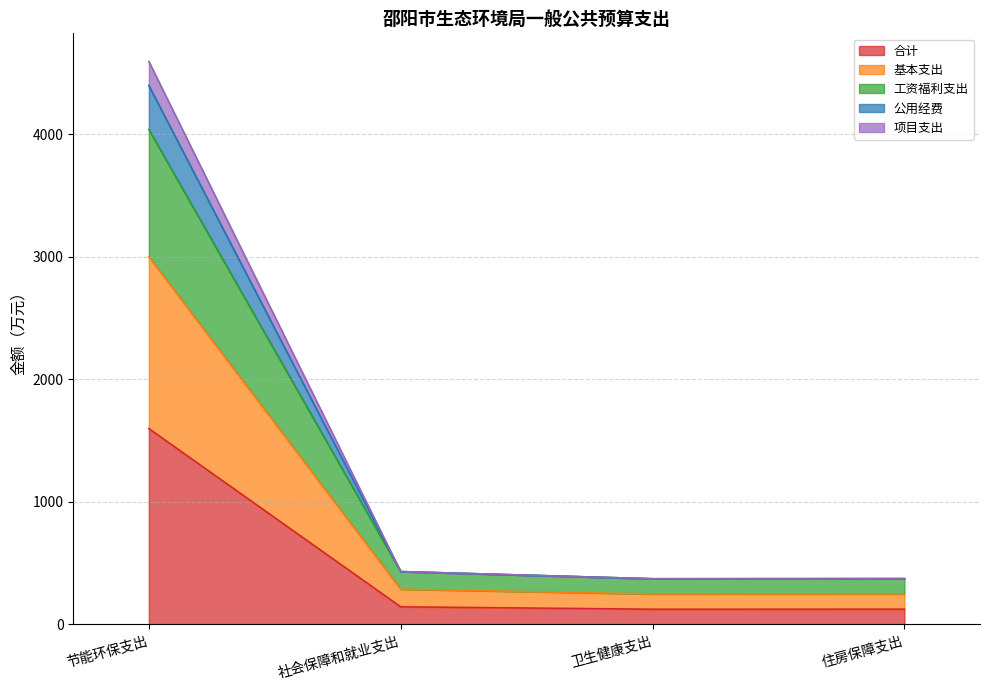

What is the total value across all series at 住房保障支出?

373.4